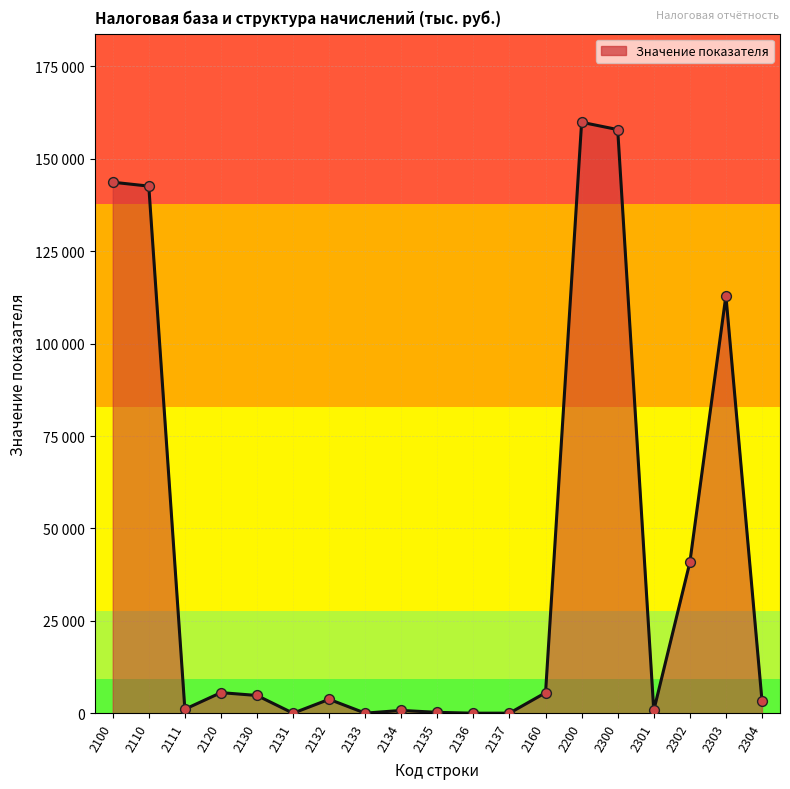

Does the chart have visible grid lines?

Yes